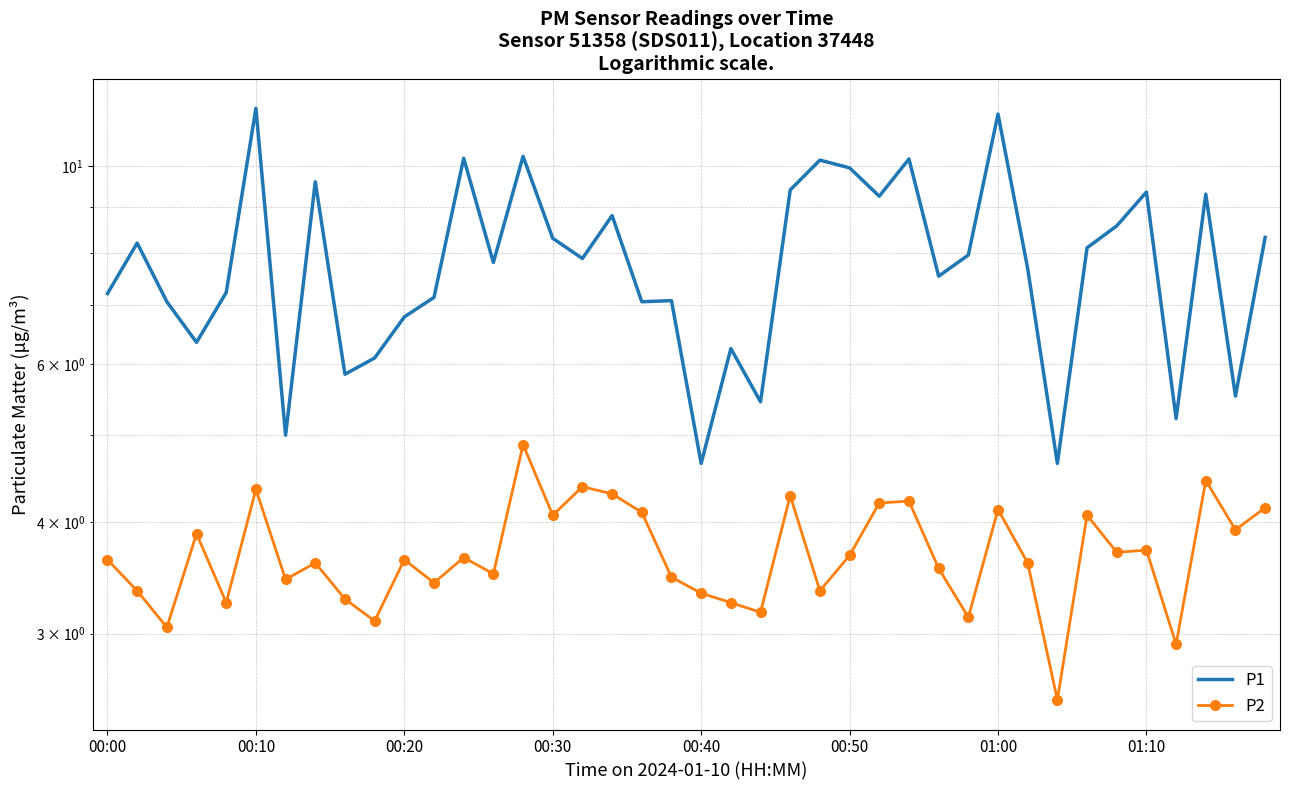

True or false: P1 and P2 cross at least once.

False